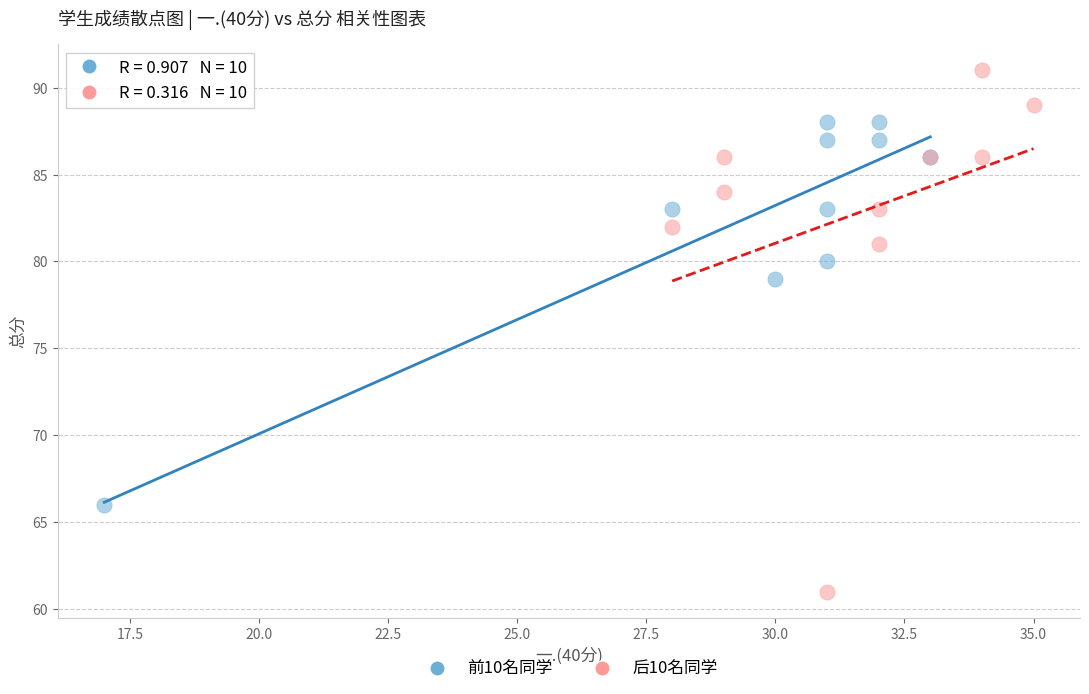

Which series has the widest spread of Y values?

后10名同学